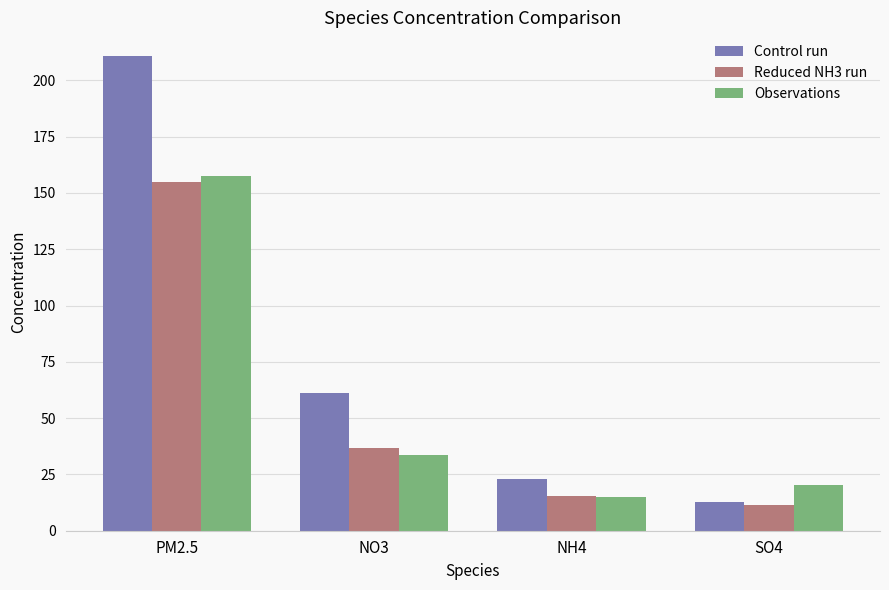

List the series in order of their peak value, lowest first.

Reduced NH3 run, Observations, Control run